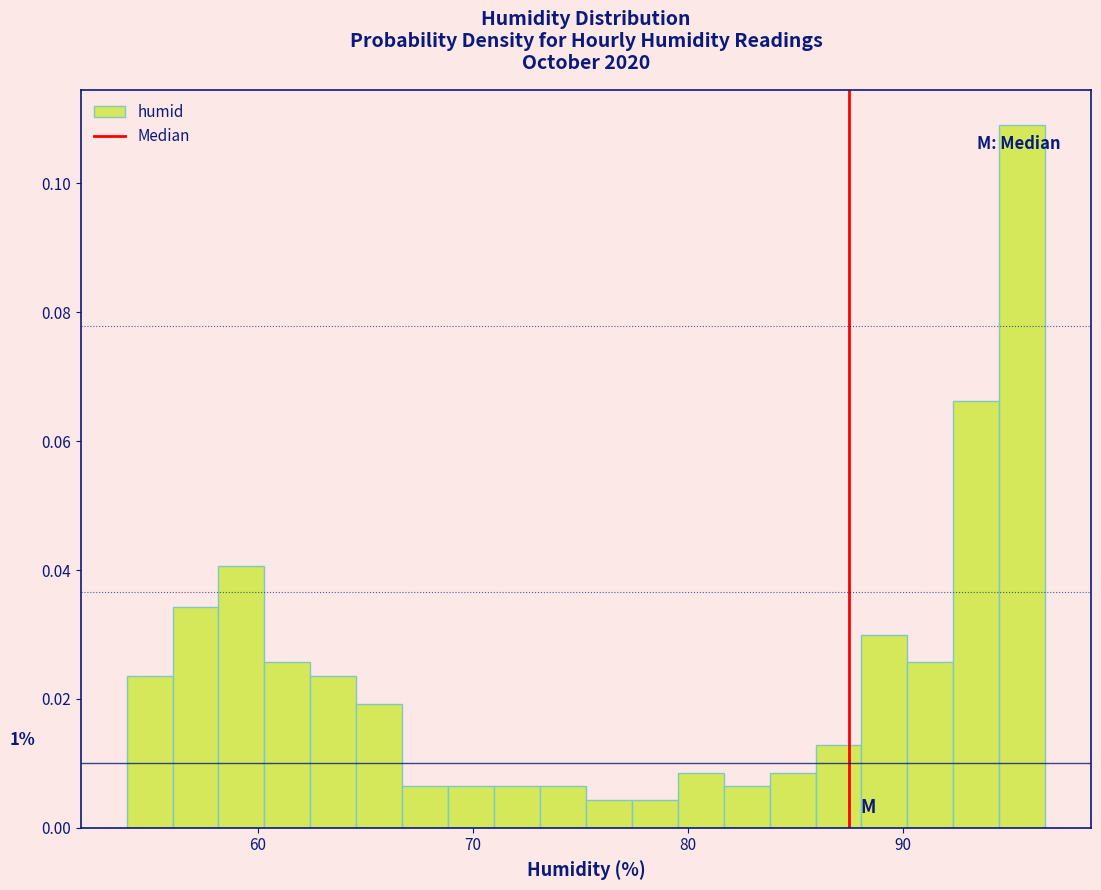

Around what value on the x-axis is the tallest bar? Give the approximate position of its centre, as read against the axis.

96